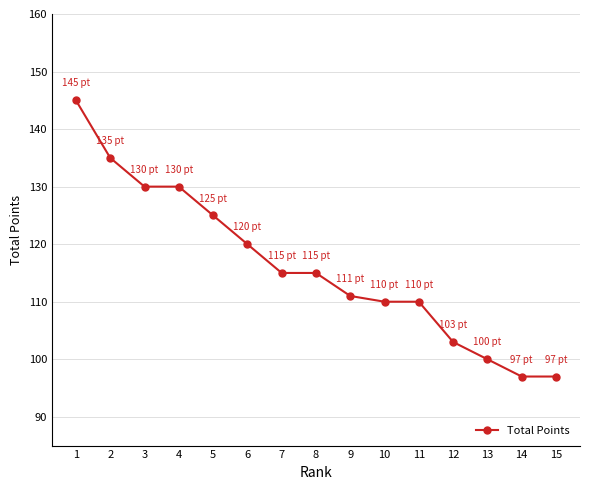

What is the difference between the maximum and minimum values?

48